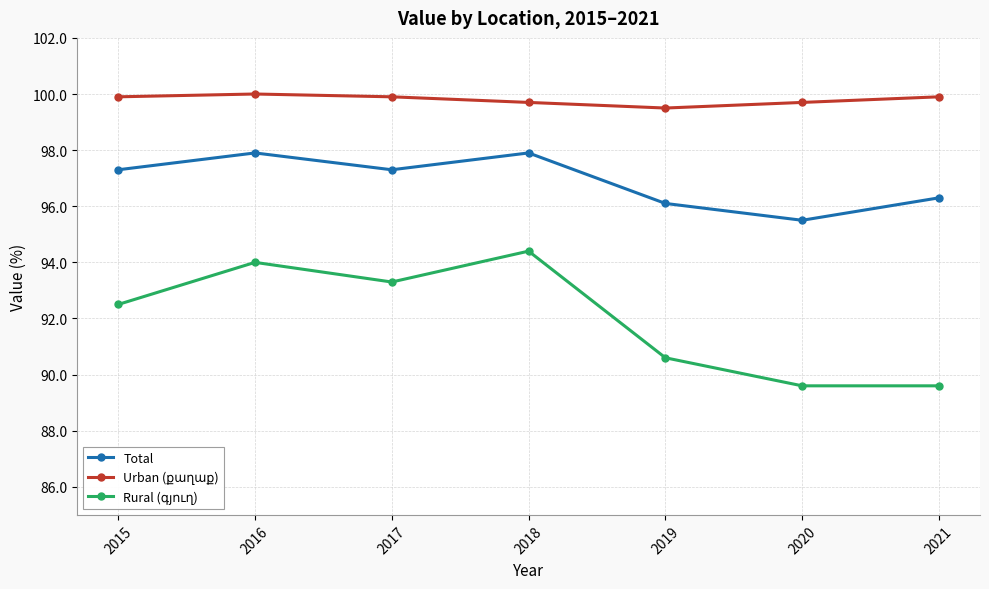

What is the total value across all series at 2016?

291.9